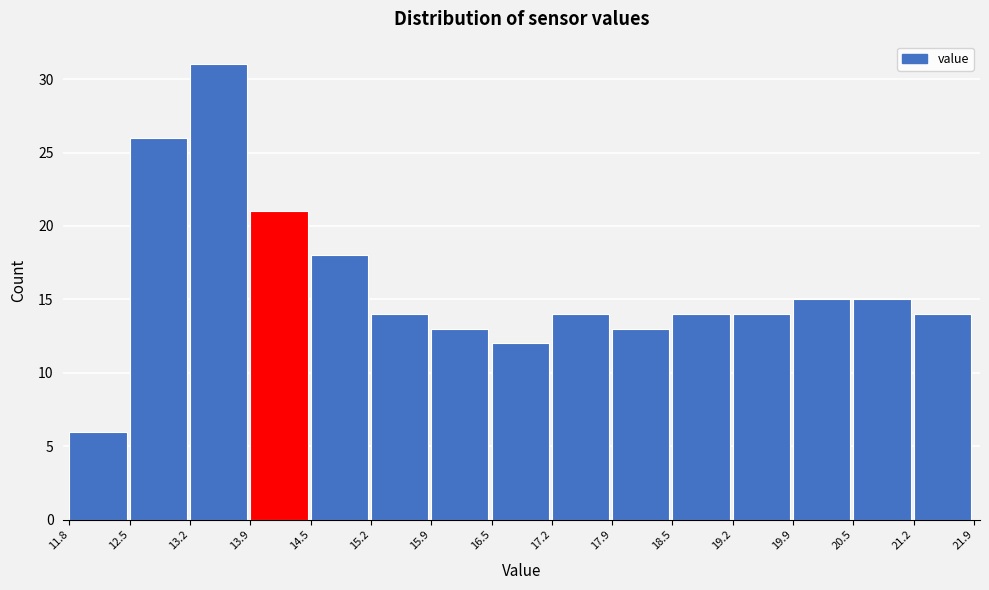

Reading left to right, list every bar in this chart as the range it spans on the x-axis followed by its height. The values are not printed on the chart, so give them approximately, as read against the axis.

11.8 to 12.5: 6
12.5 to 13.2: 26
13.2 to 13.9: 31
13.9 to 14.5: 21
14.5 to 15.2: 18
15.2 to 15.9: 14
15.9 to 16.5: 13
16.5 to 17.2: 12
17.2 to 17.9: 14
17.9 to 18.5: 13
18.5 to 19.2: 14
19.2 to 19.9: 14
19.9 to 20.5: 15
20.5 to 21.2: 15
21.2 to 21.9: 14